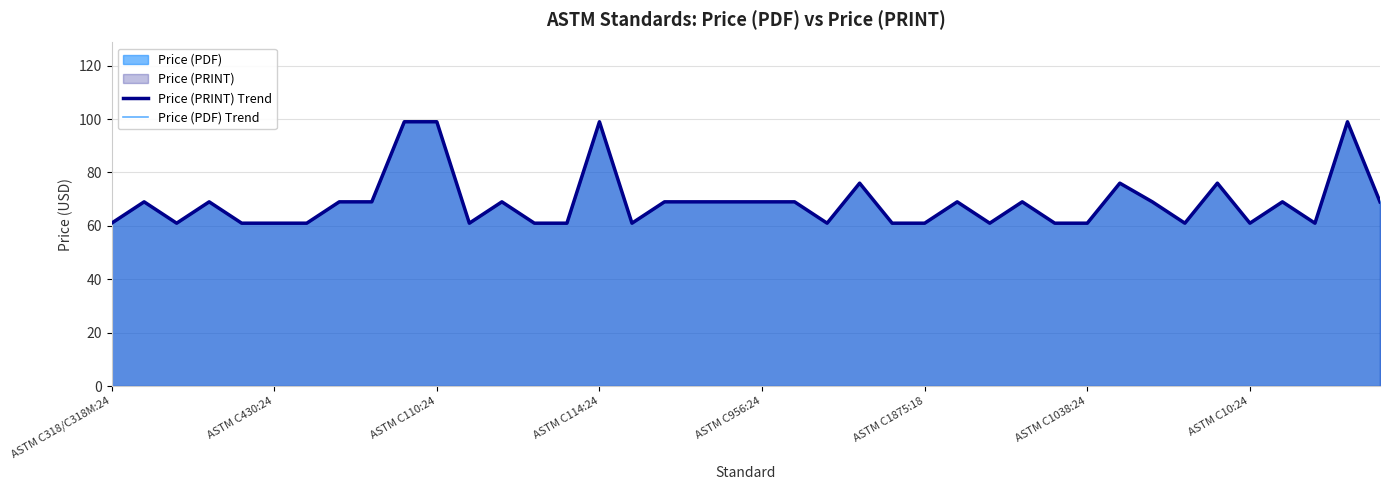

What is the maximum value for Price (PDF) Trend?

99